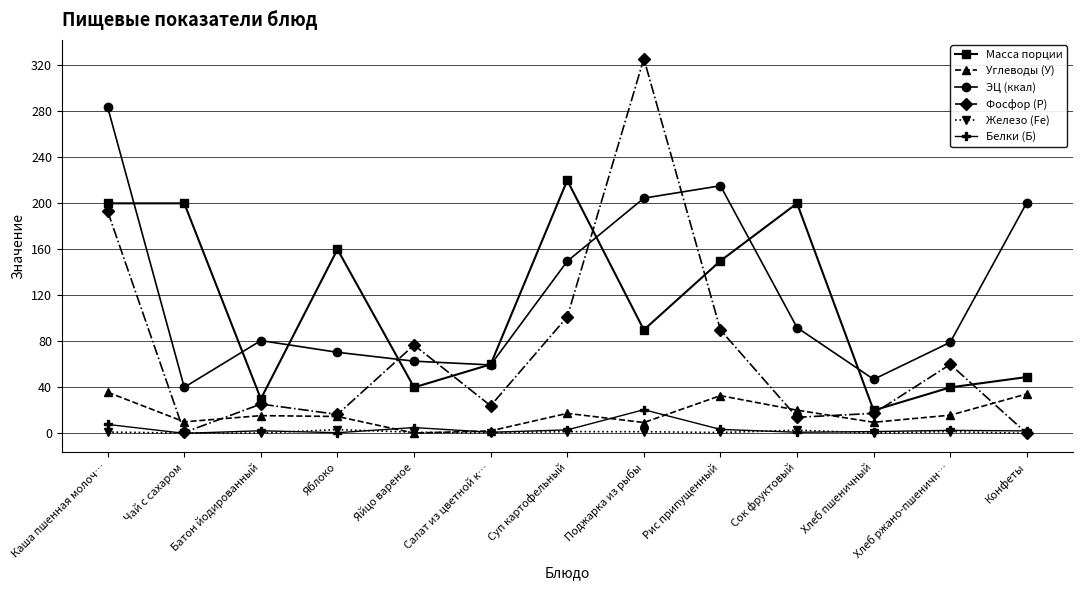

Count the number of categories in the chart.

13